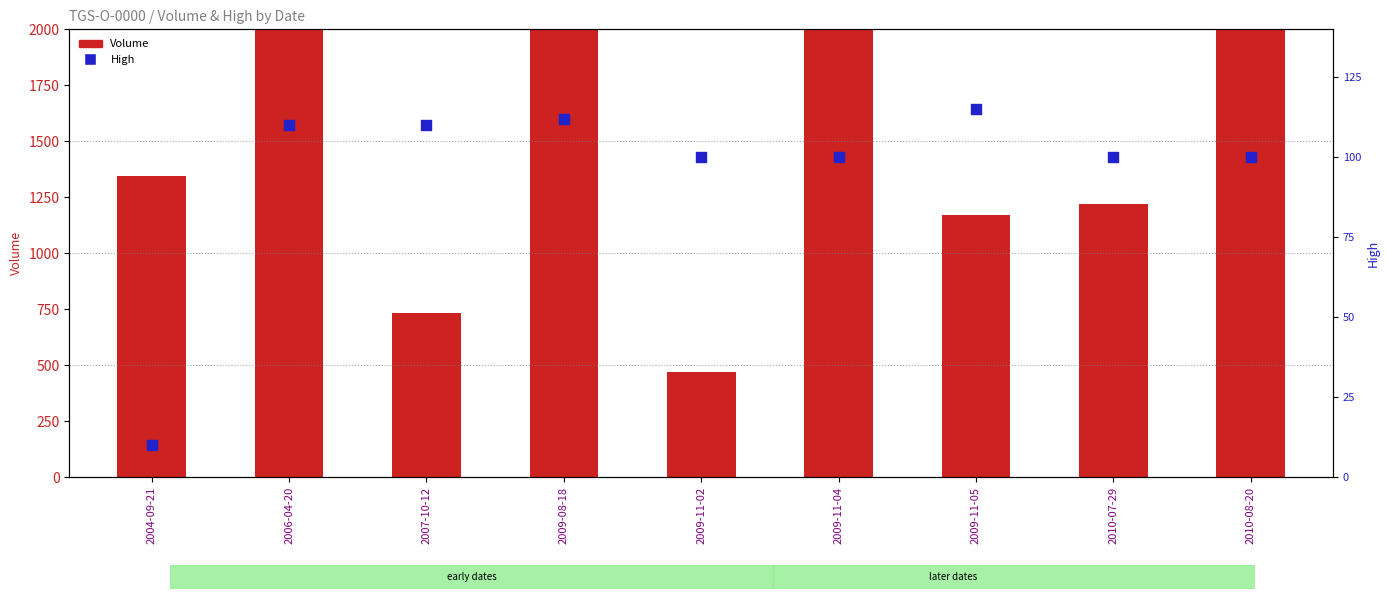

Which series reaches the minimum Y coordinate?

High